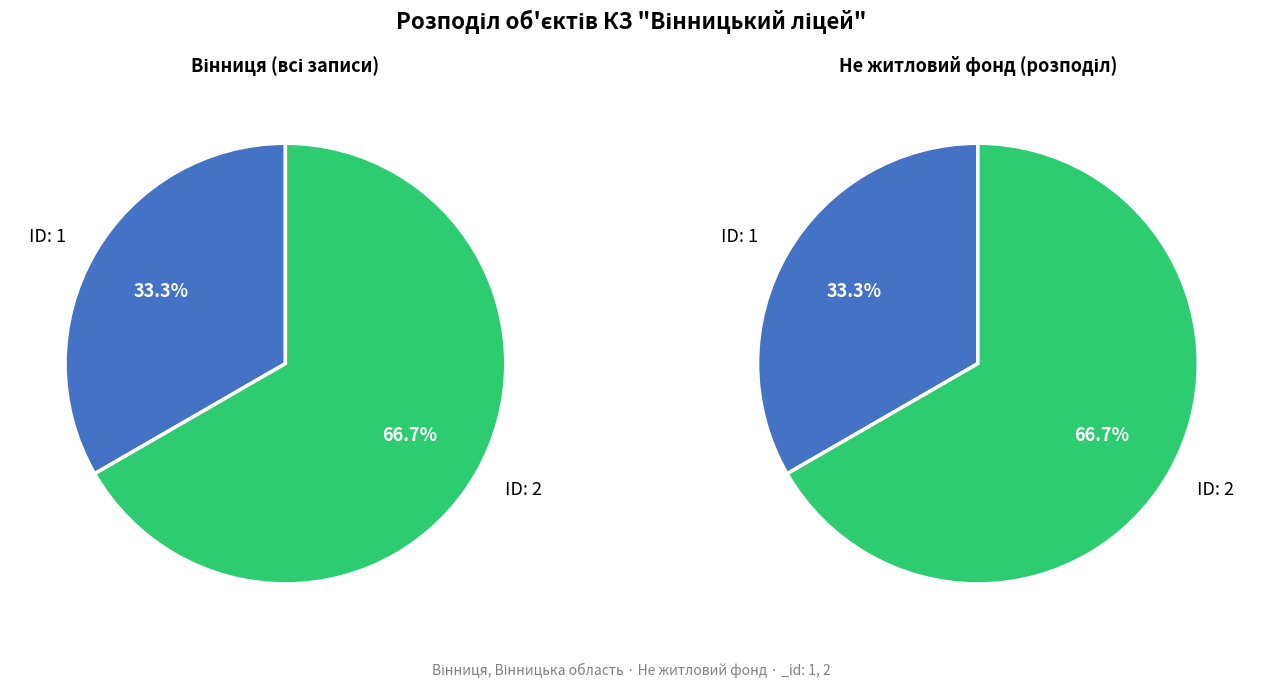

Which category has the biggest portion of the pie?

2